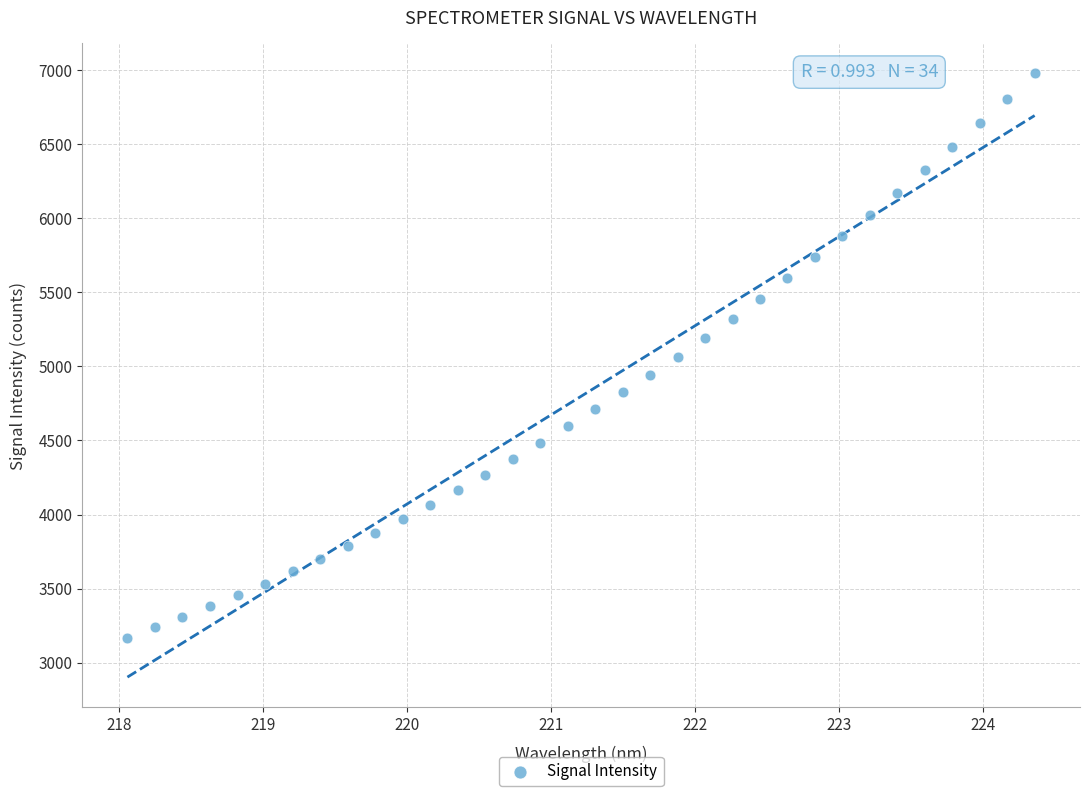

What is the range of X values (max minus min)?

6.3